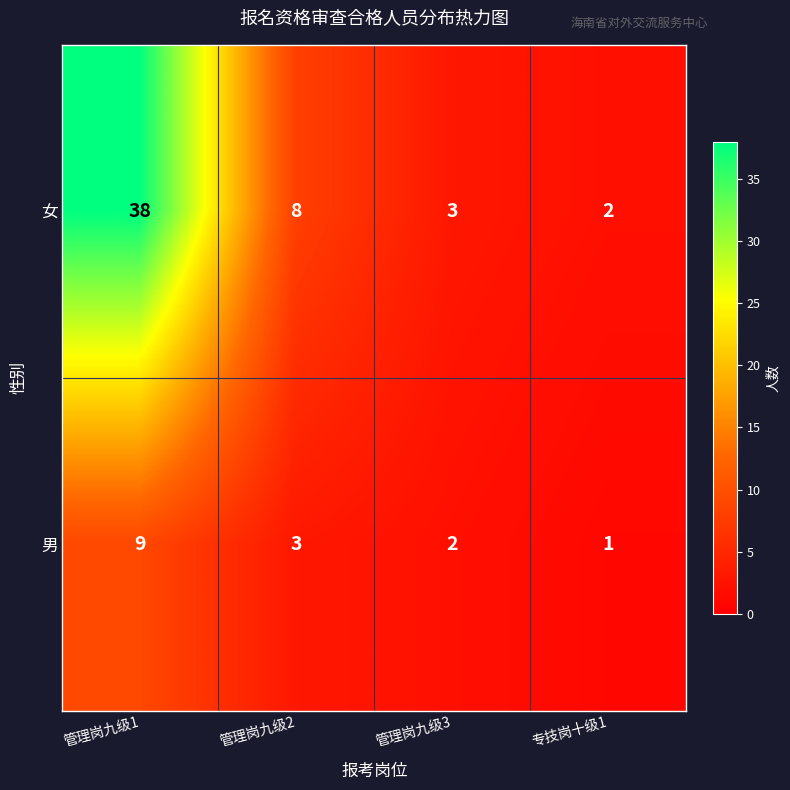

At which label is 女 closest to 20?

管理岗九级2